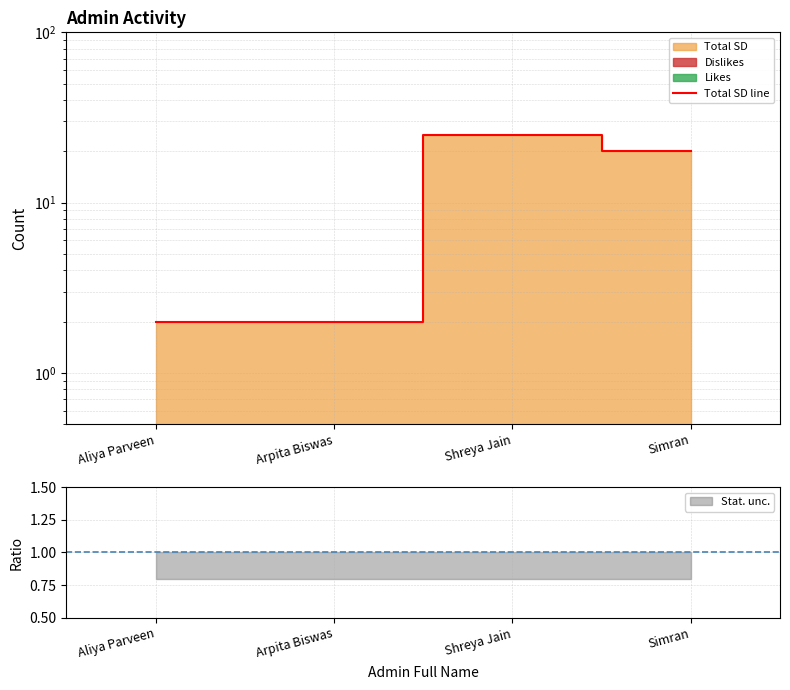

Rank the categories by value from lowest to highest.

Aliya Parveen, Arpita Biswas, Simran, Shreya Jain